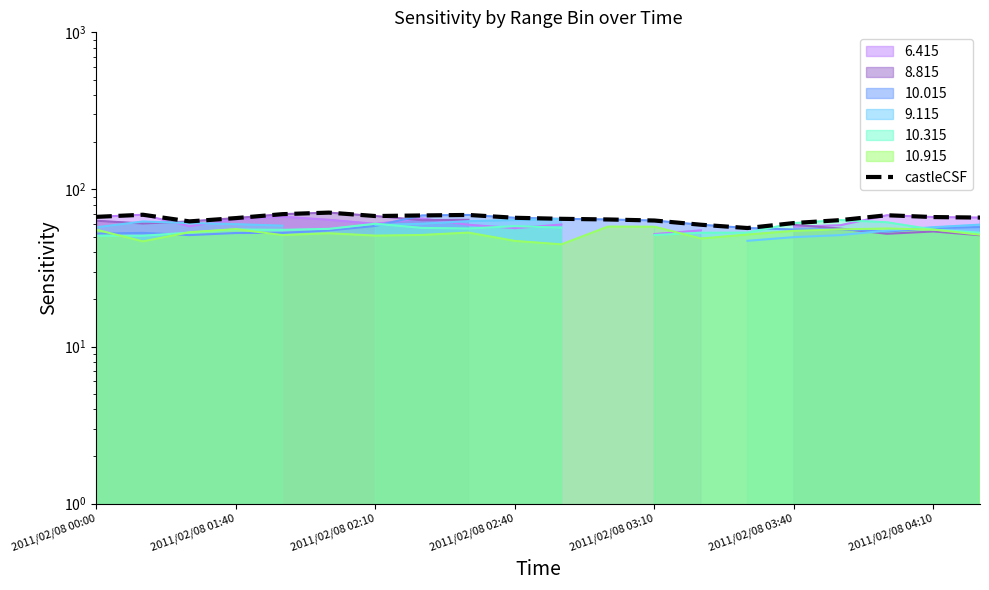

True or false: the data shows 66.9 at 2011/02/08 00:00.

True